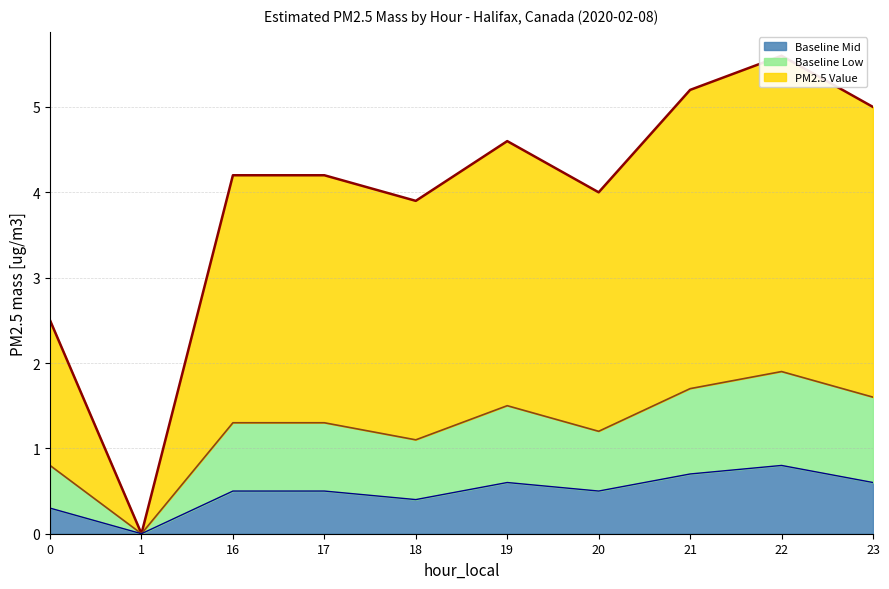

Read the Baseline Low value at 19.

1.5